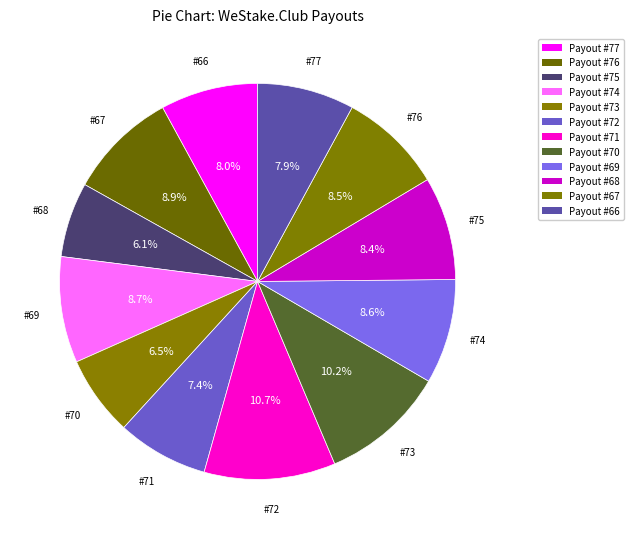

Count the number of slices in the pie.

12